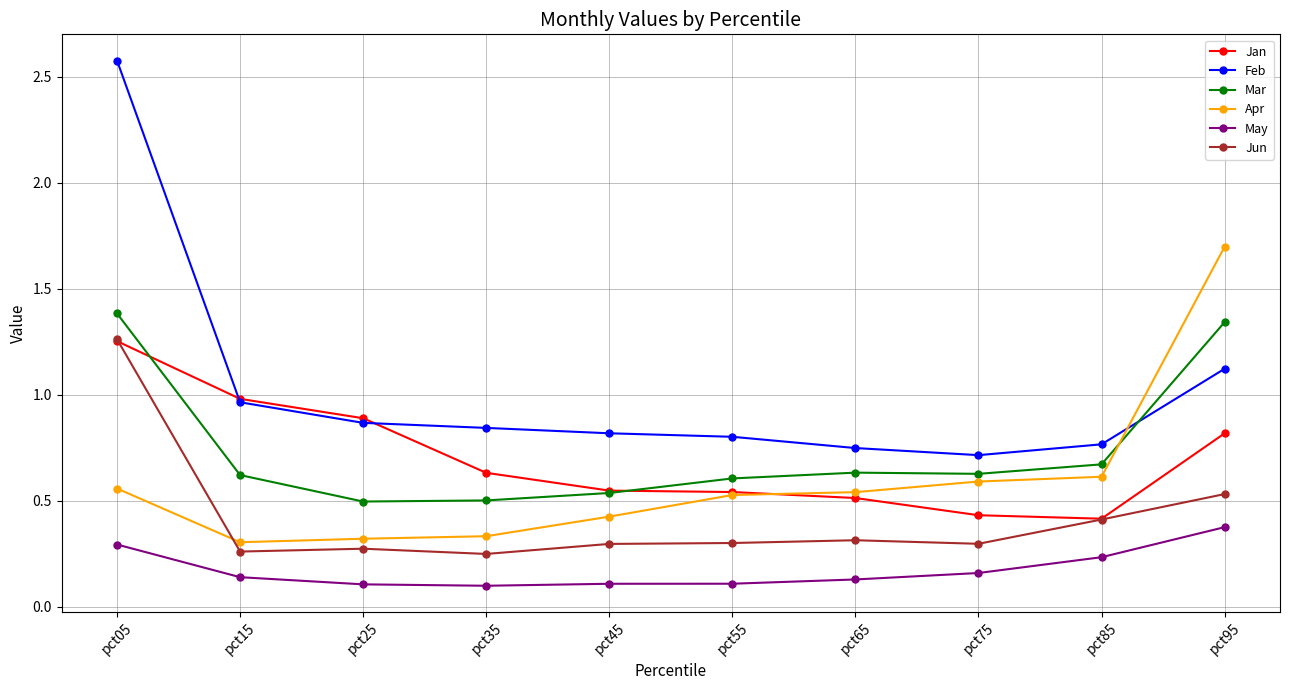

Which series has the largest total across all categories?

Feb